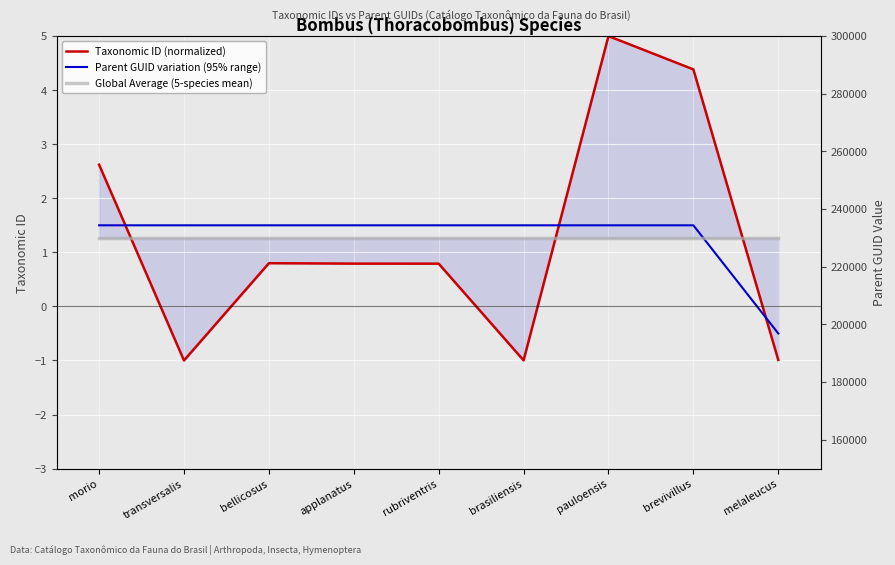

What is the greatest value displayed?

5.0